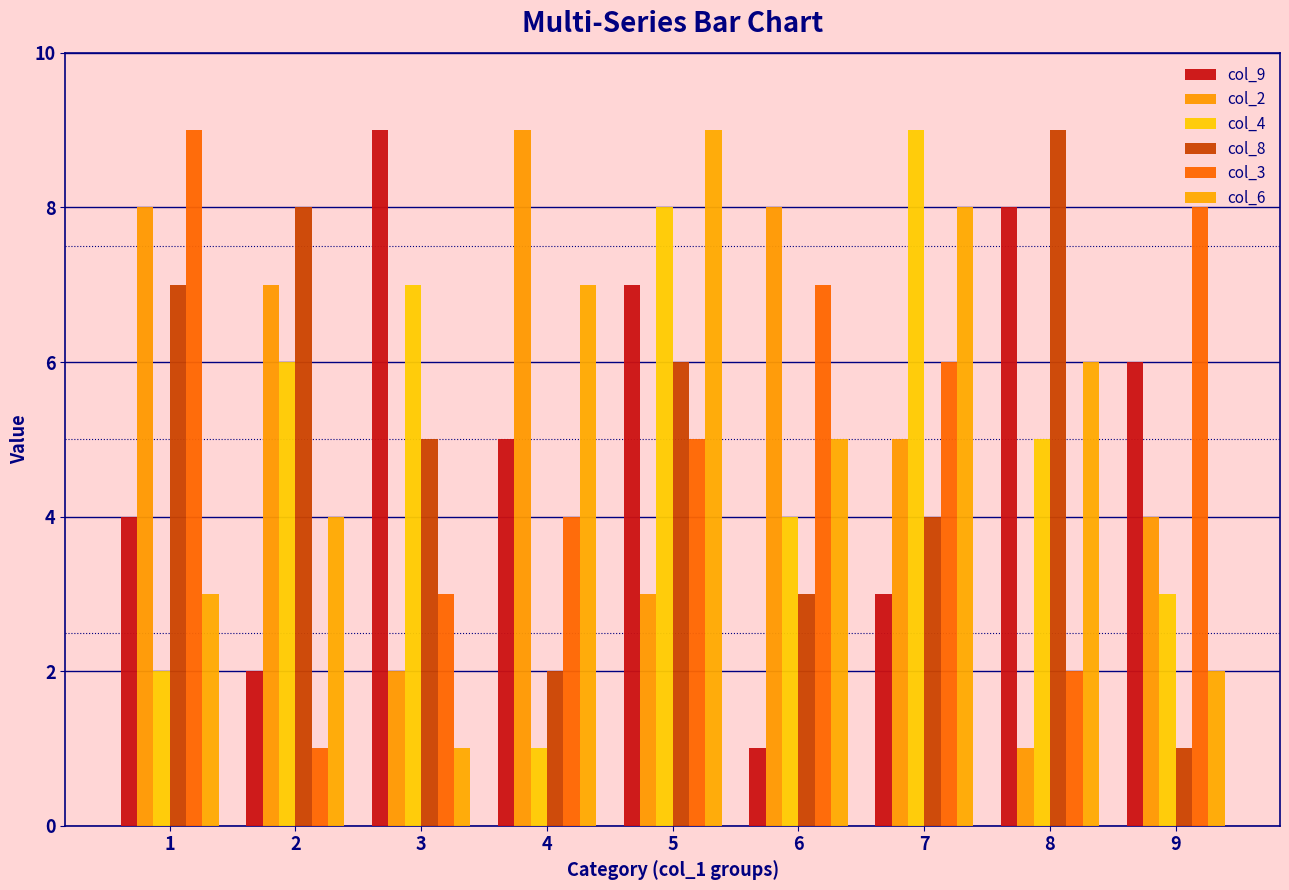

Which series has the largest total across all categories?

col_2